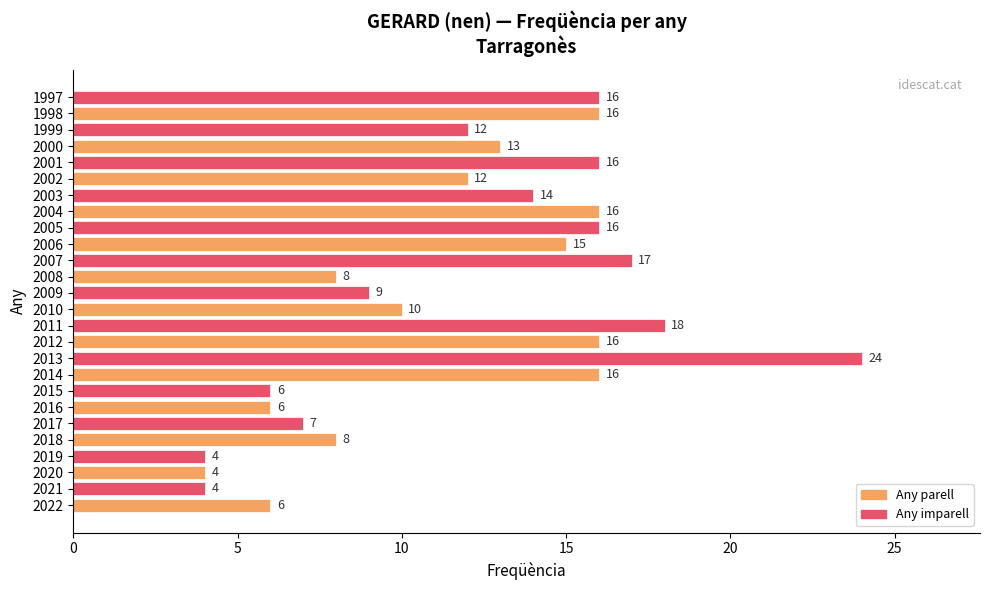

How many bars are there in total?

26